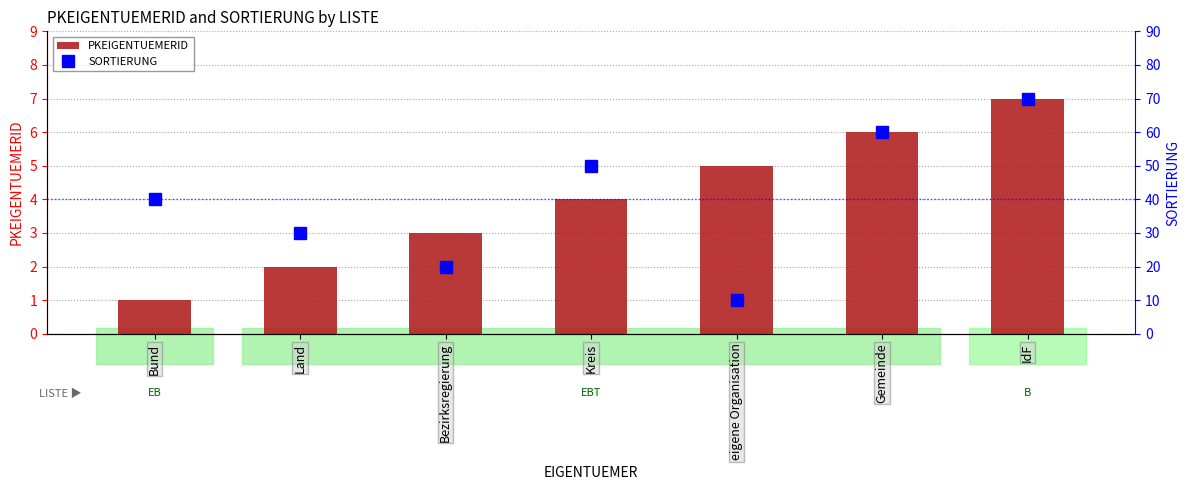

What is the difference between the maximum and minimum values in the PKEIGENTUEMERID series?

6